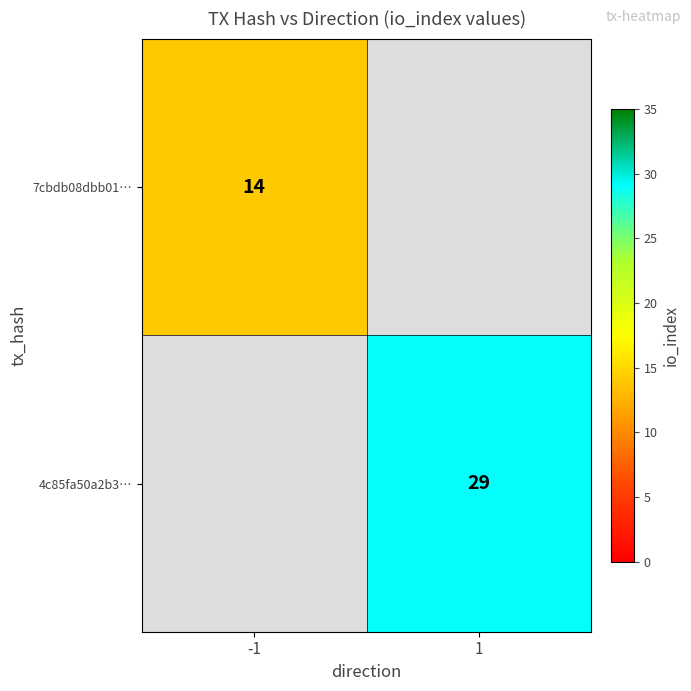

The value of 4c85fa50a2b3… at 1 is 16. True or false?

False